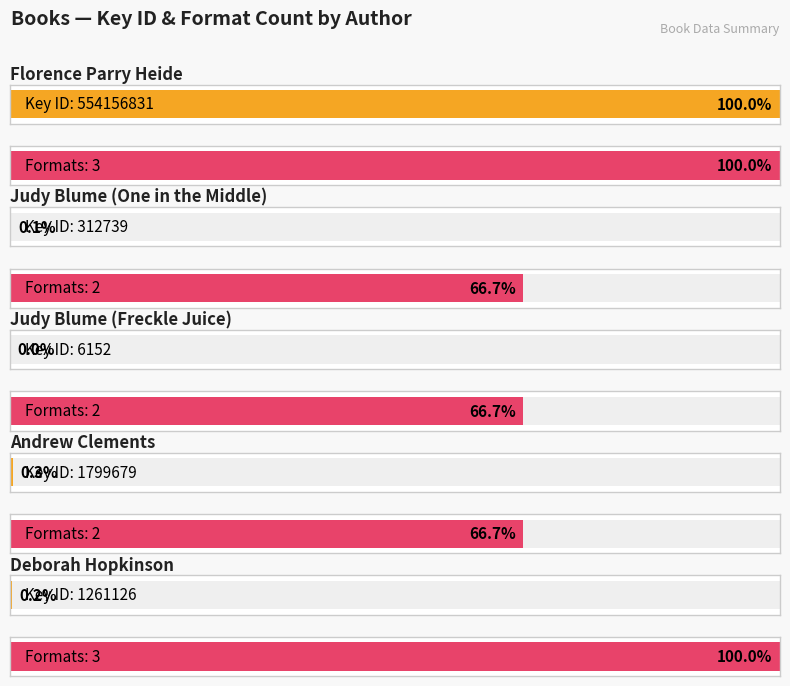

At which label is the value closest to 2?

Judy Blume (One in the Middle)